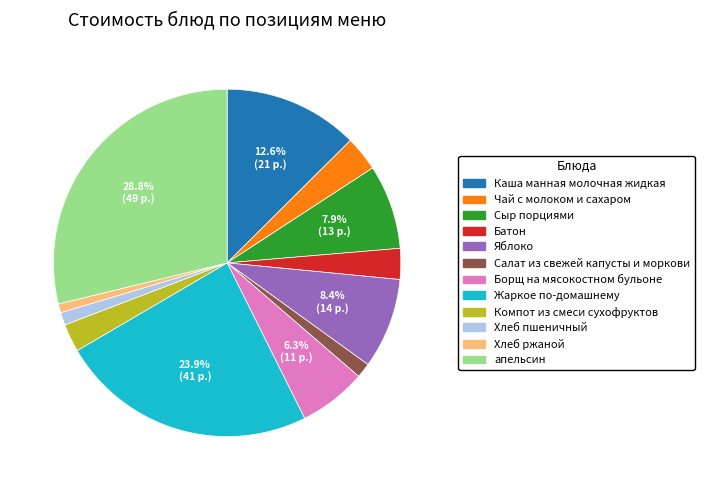

True or false: Борщ на мясокостном бульоне accounts for 6% of the total.

True